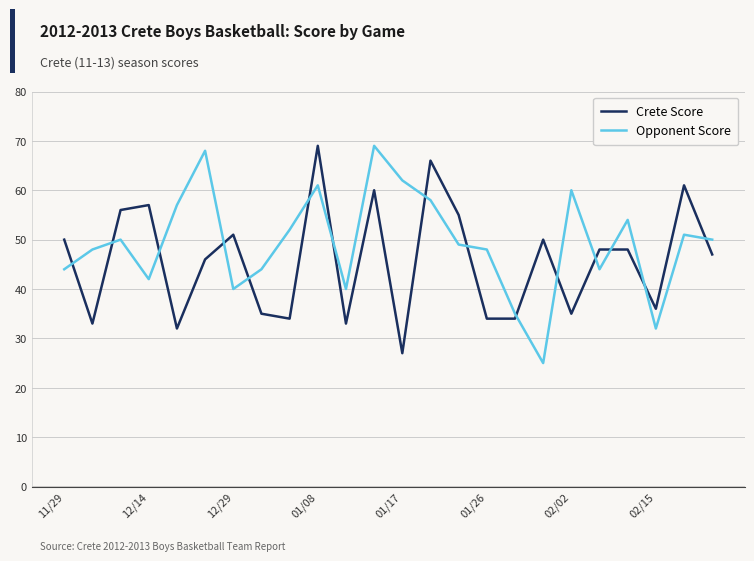

What is the minimum value shown in the chart?

25